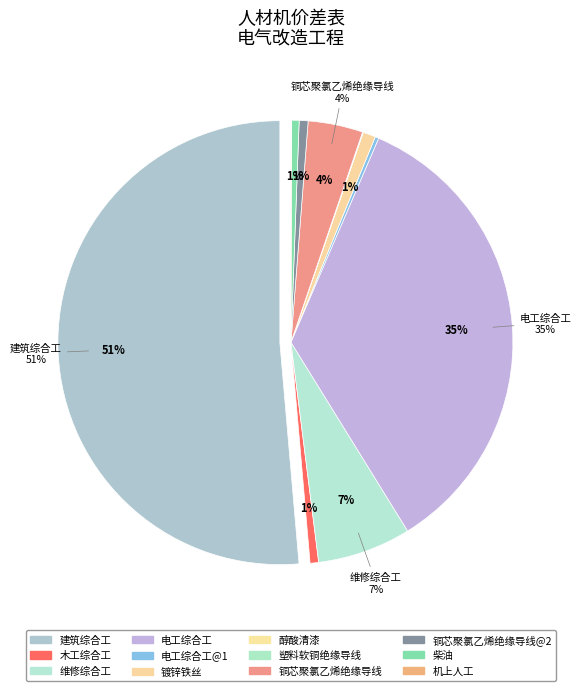

Count the number of slices in the pie.

12